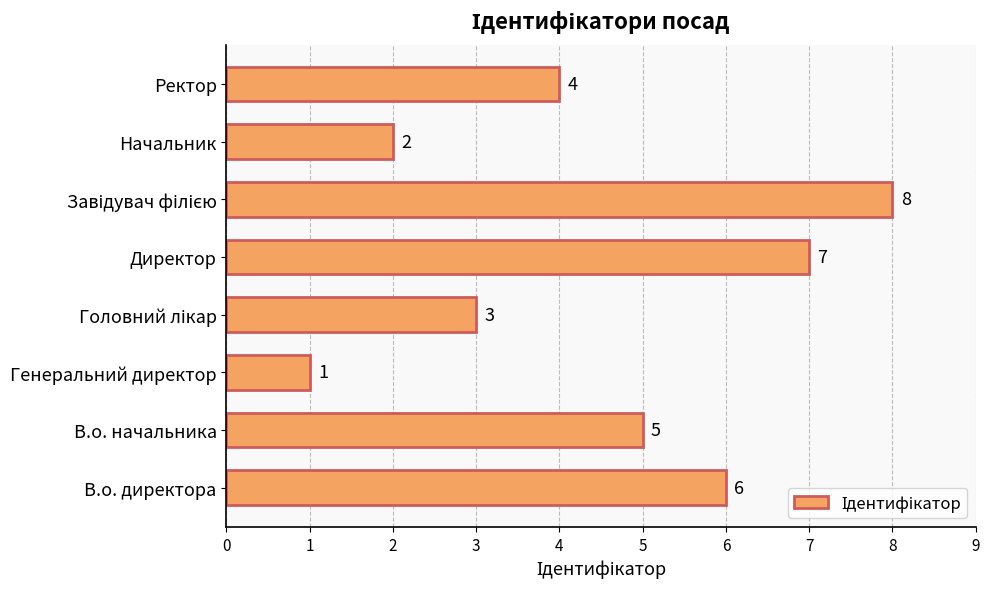

How many values are between 3 and 7?

5